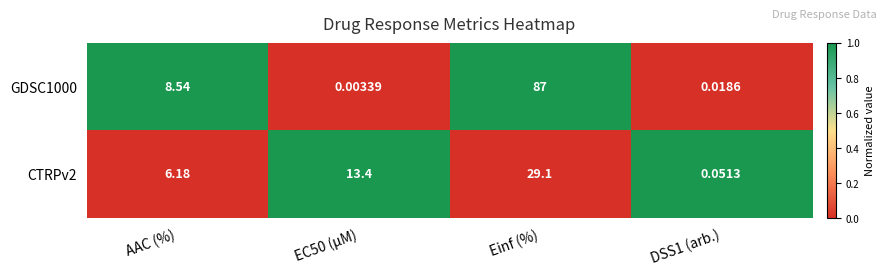

Where is GDSC1000 nearest to the value 43?

AAC (%)